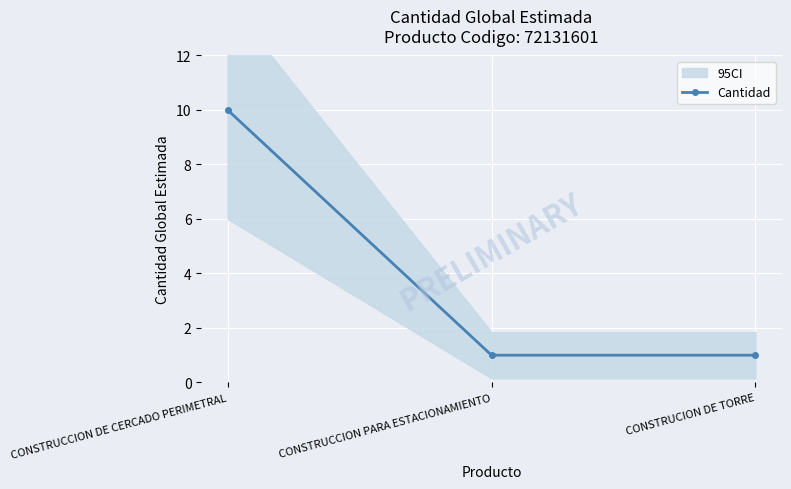

List the labels in order of value, largest first.

CONSTRUCCION DE CERCADO PERIMETRAL, CONSTRUCCION PARA ESTACIONAMIENTO, CONSTRUCION DE TORRE